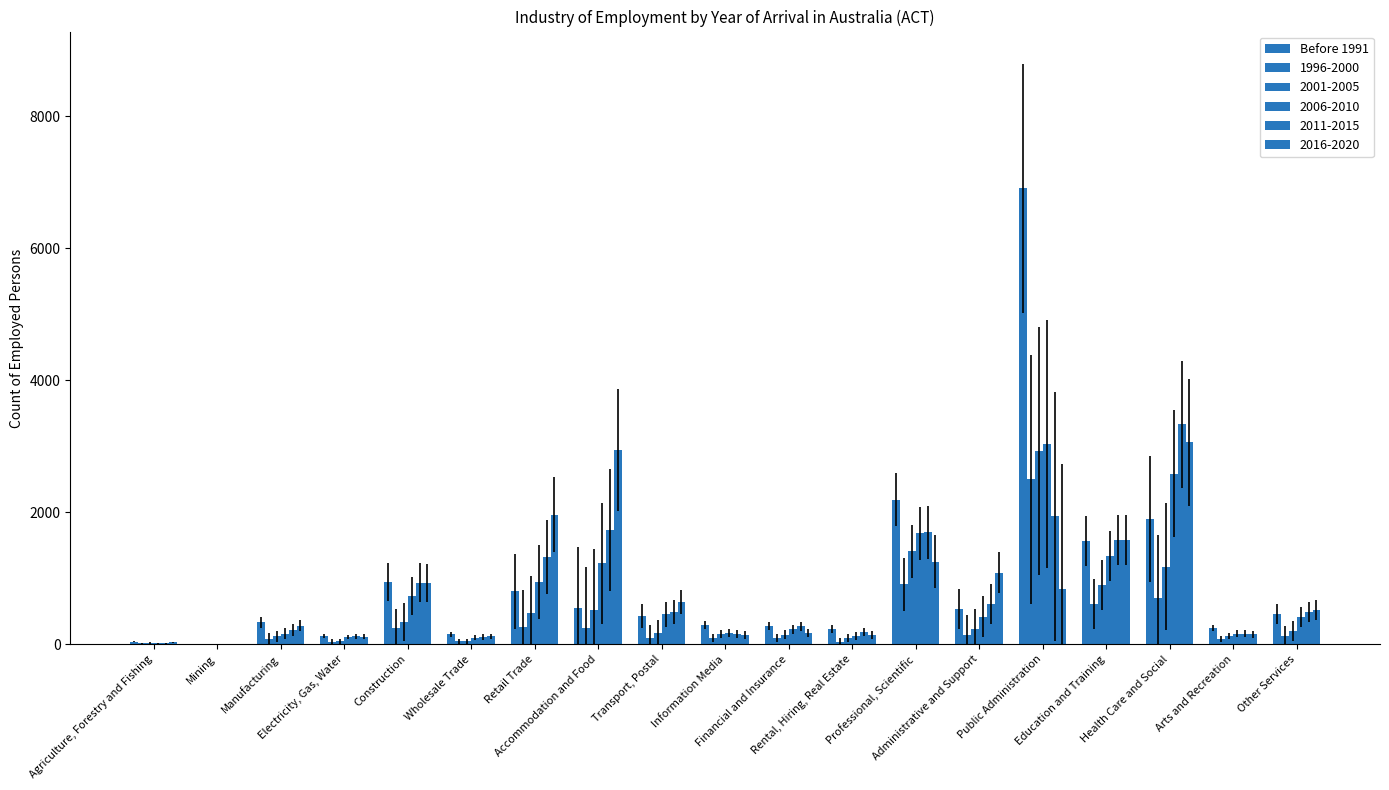

How many groups of bars are there?

19